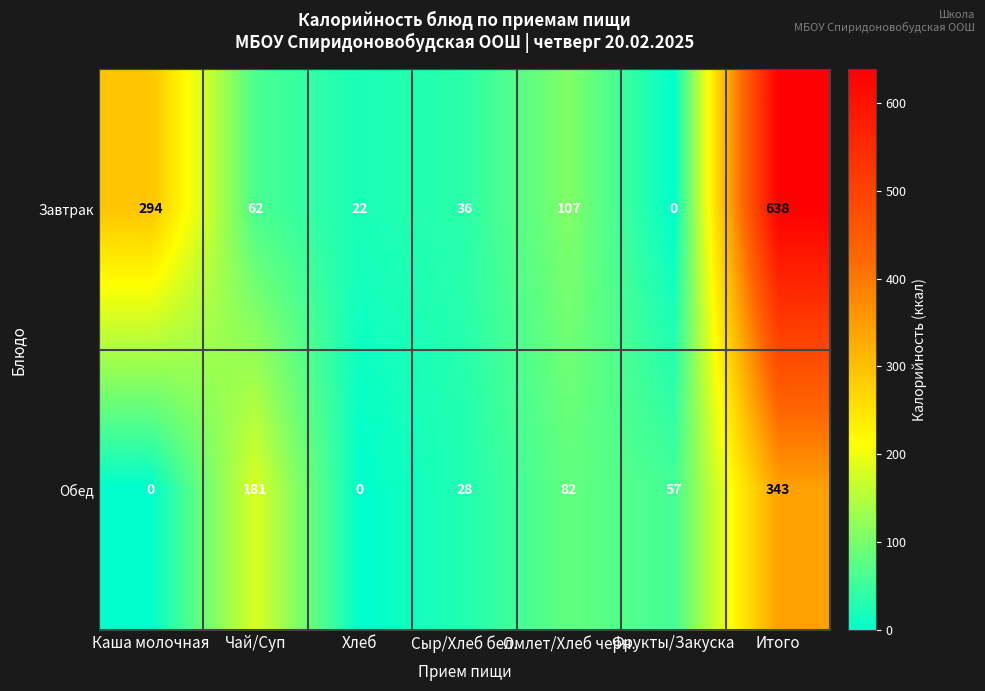

List the series in order of their peak value, highest first.

Завтрак, Обед